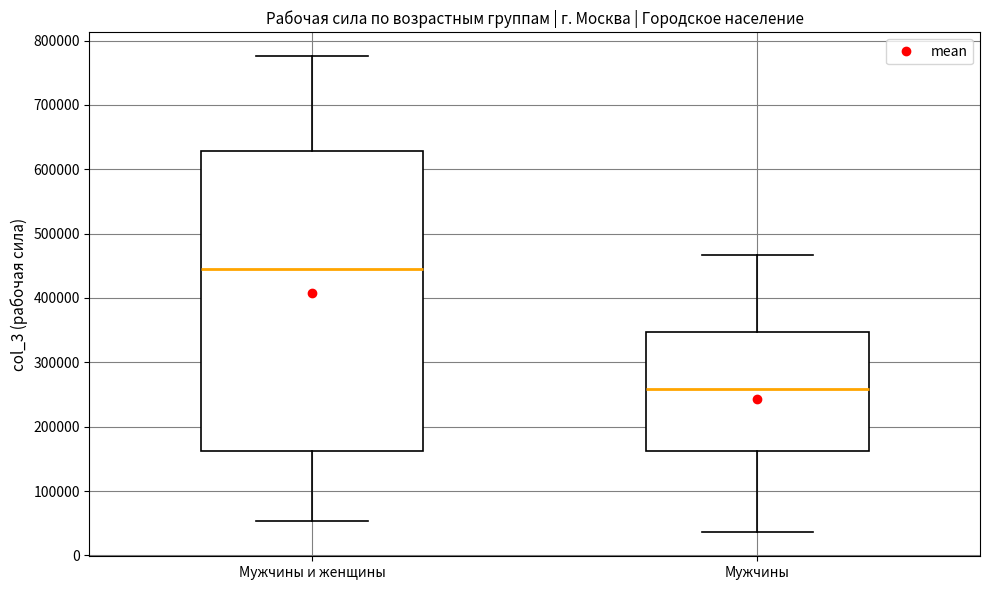

Reading left to right, transcribe this box plot: for each box, give where its median line is, the range the box spans, and where its two whiskers end, as read against the y-axis. The values are not printed on the chart, so give them approximately, as read against the axis.

Мужчины и женщины: median 450000, box 160000 to 630000, whiskers 50000 to 780000
Мужчины: median 260000, box 160000 to 350000, whiskers 40000 to 470000